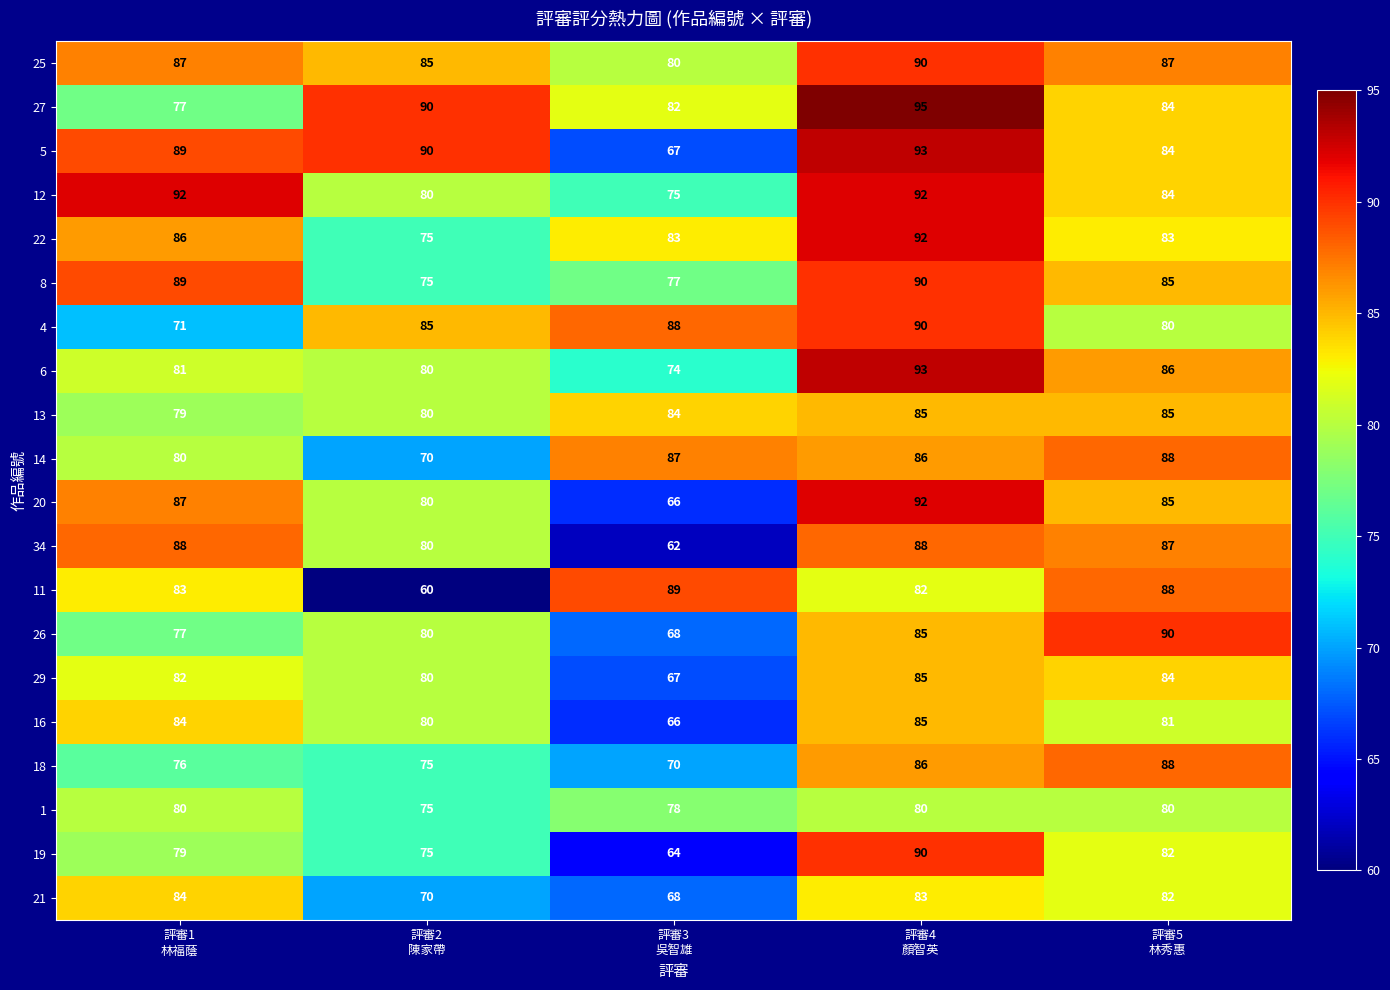

Count the 4 values in the range 80 to 88.

3